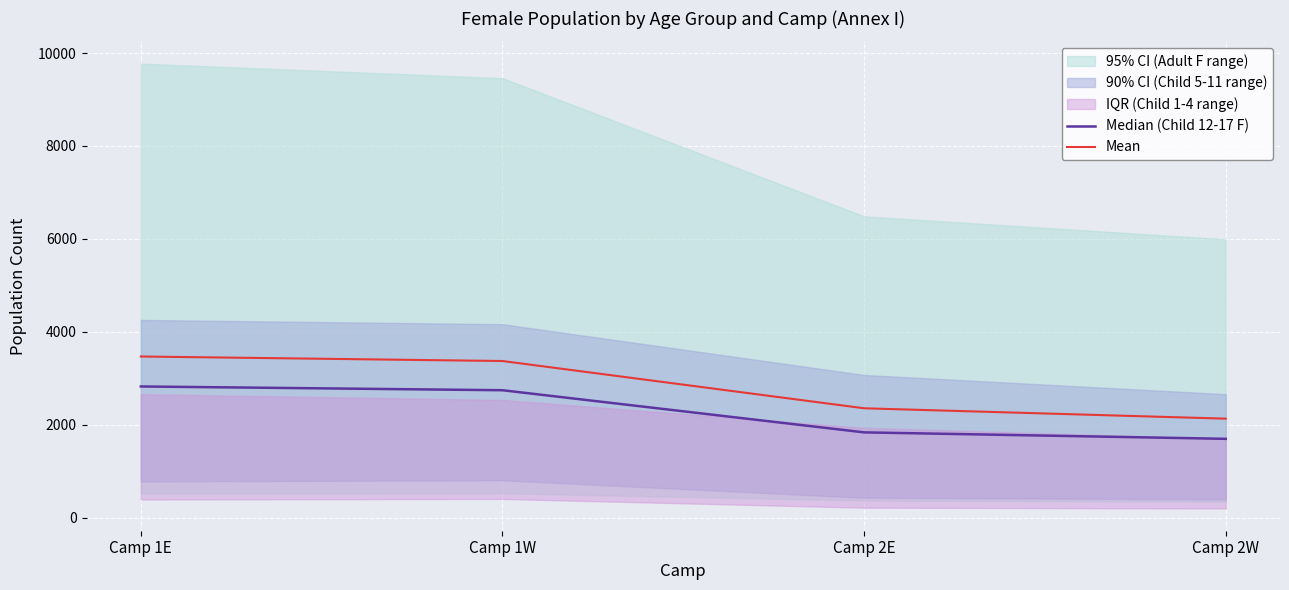

Reading left to right, what are all the values shown in this chart?

Median (Child 12-17 F): Camp 1E=2823.0	Camp 1W=2742.0	Camp 2E=1835.0	Camp 2W=1696.0
Mean: Camp 1E=3467.8	Camp 1W=3370.8	Camp 2E=2353.5	Camp 2W=2130.0